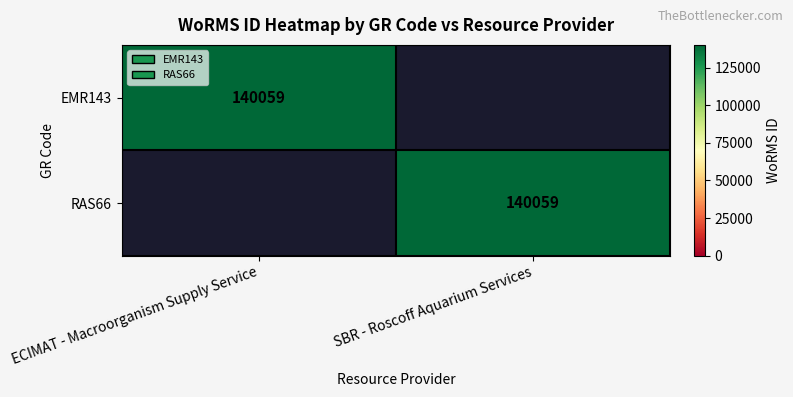

True or false: RAS66 has a value of 193075 at SBR - Roscoff Aquarium Services.

False